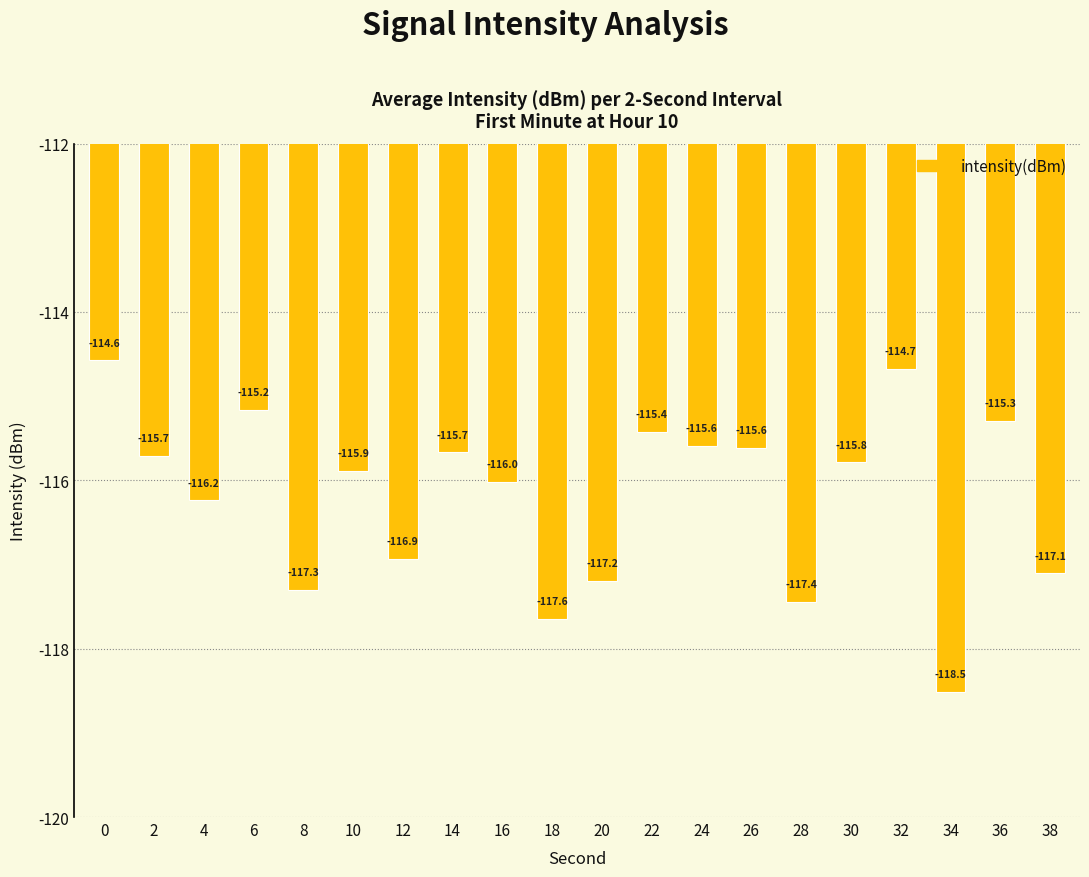

At which category does the chart reach its minimum across all series?

34